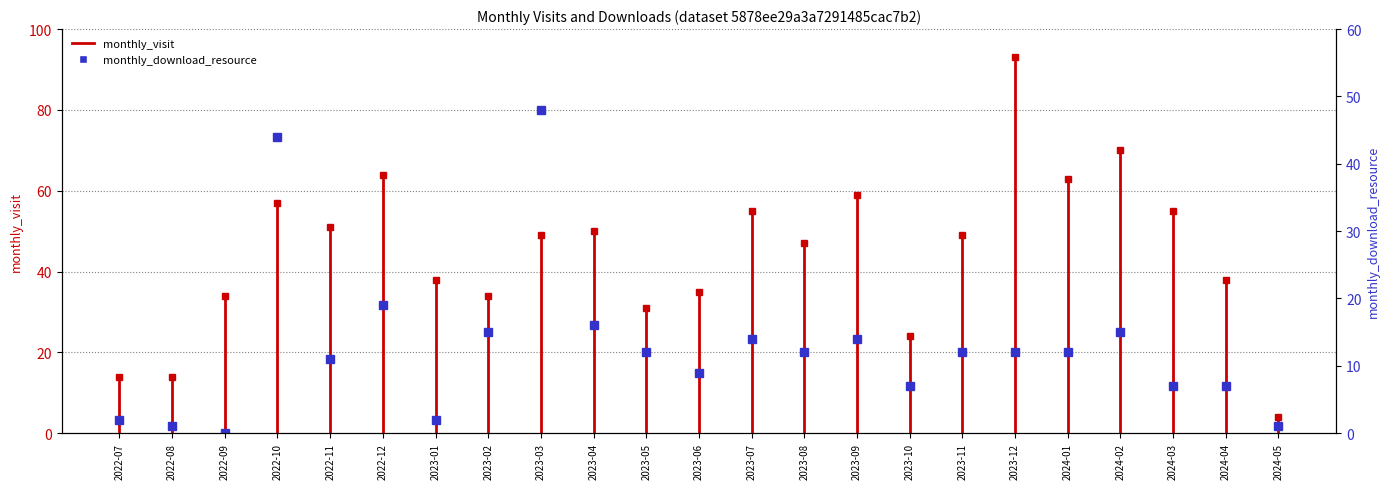

Rank the categories by value from lowest to highest.

2022-09, 2022-08, 2024-05, 2022-07, 2023-01, 2023-10, 2024-03, 2024-04, 2023-06, 2022-11, 2023-05, 2023-08, 2023-11, 2023-12, 2024-01, 2023-07, 2023-09, 2023-02, 2024-02, 2023-04, 2022-12, 2022-10, 2023-03